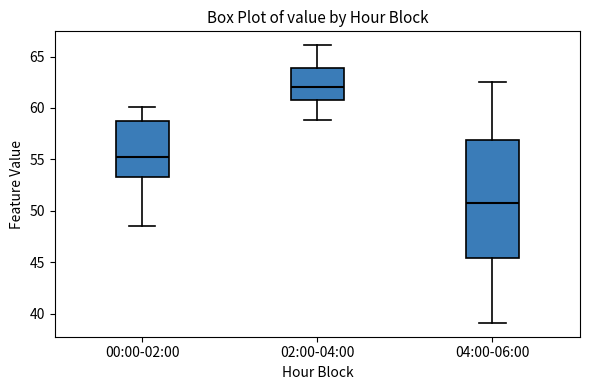

Where does the upper whisker of the box for 02:00-04:00 end on the y-axis? The values are not printed on the chart, so give them approximately, as read against the axis.

66.0